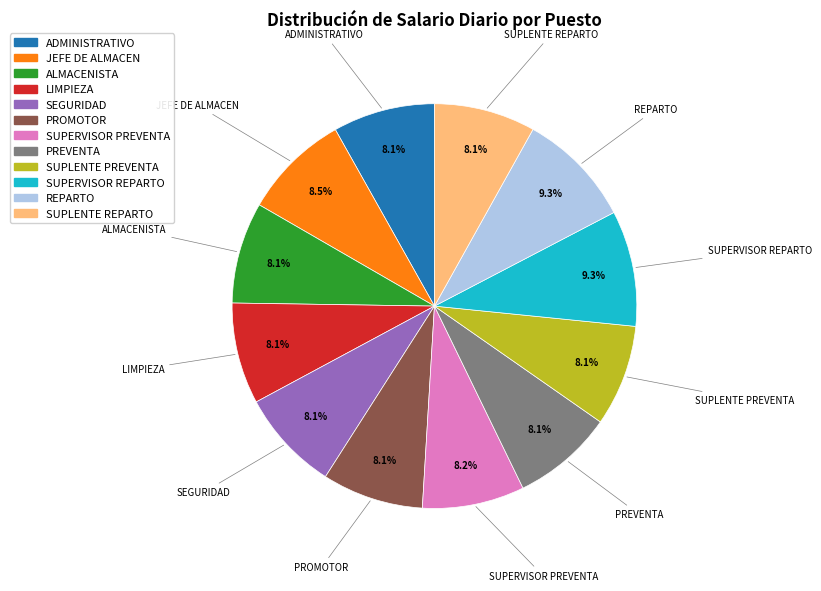

Is there a majority slice in this chart?

No